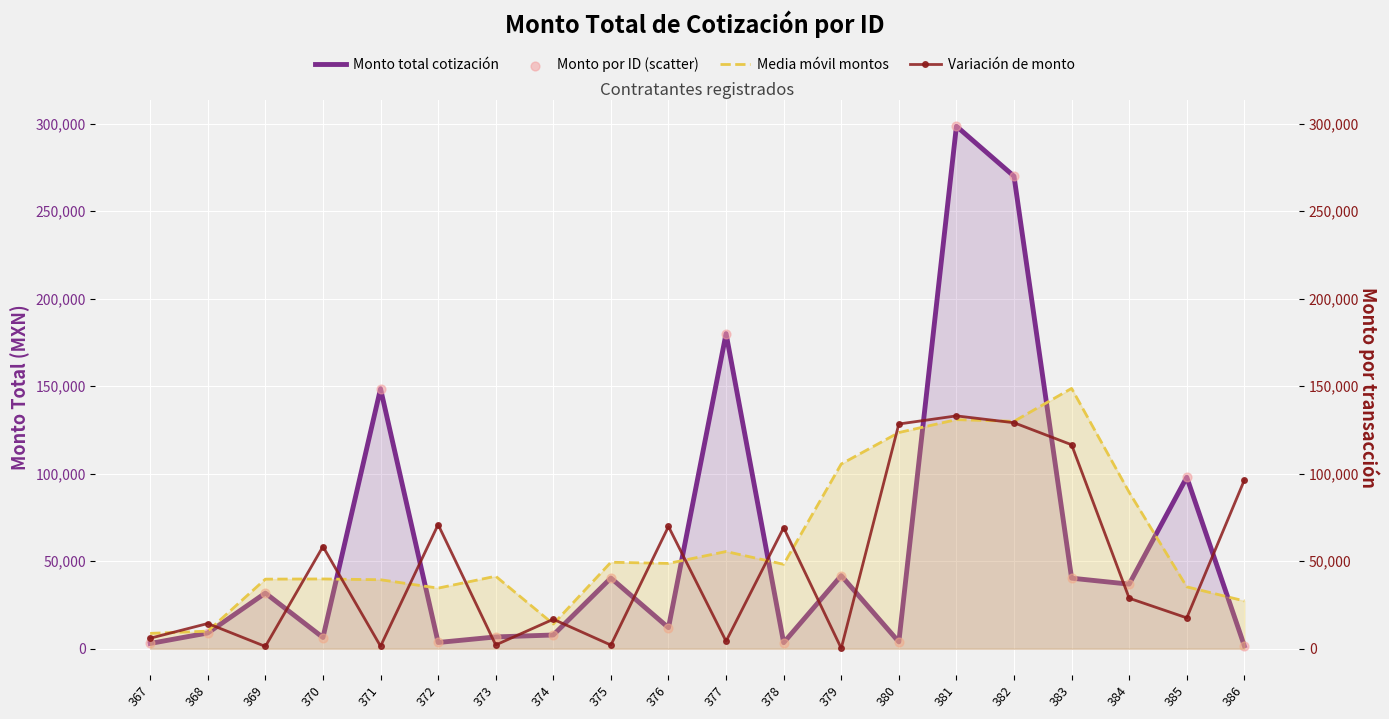

At which category is the sum across all series the highest?

381